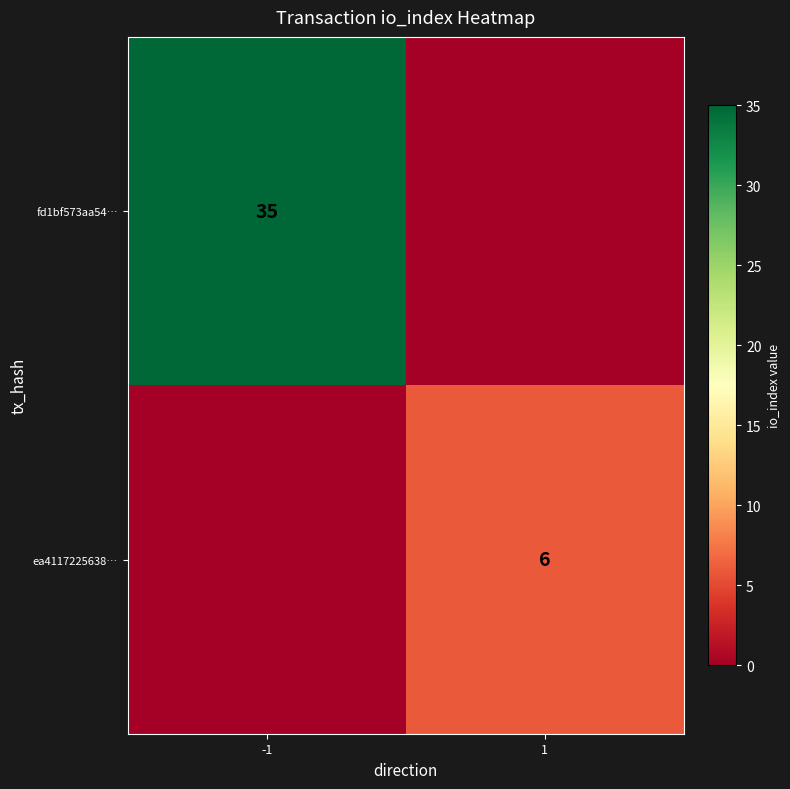

What is the greatest value displayed?

35